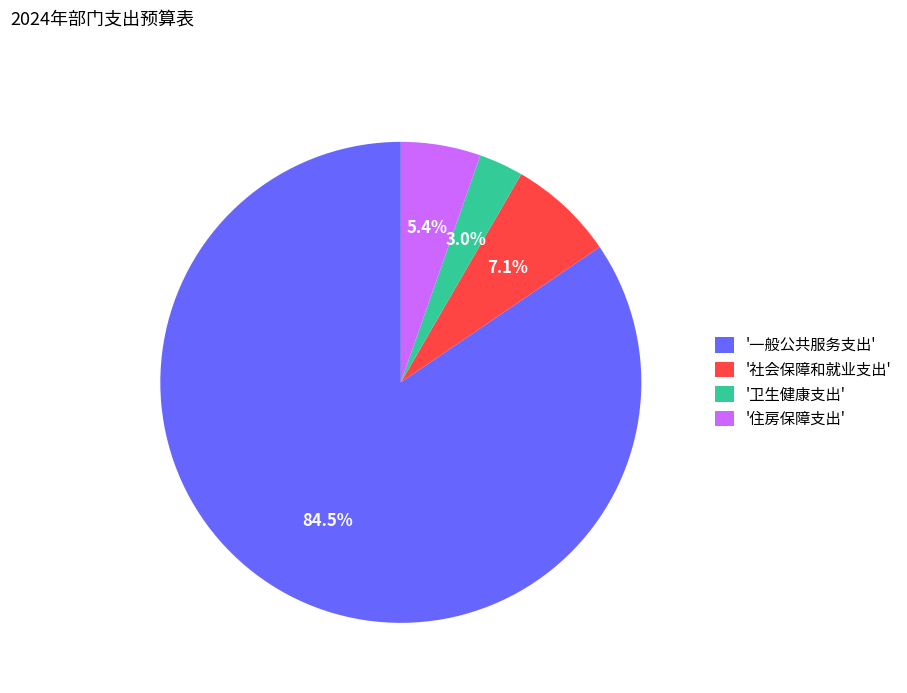

What portion of the pie excludes '一般公共服务支出'?

15.5%